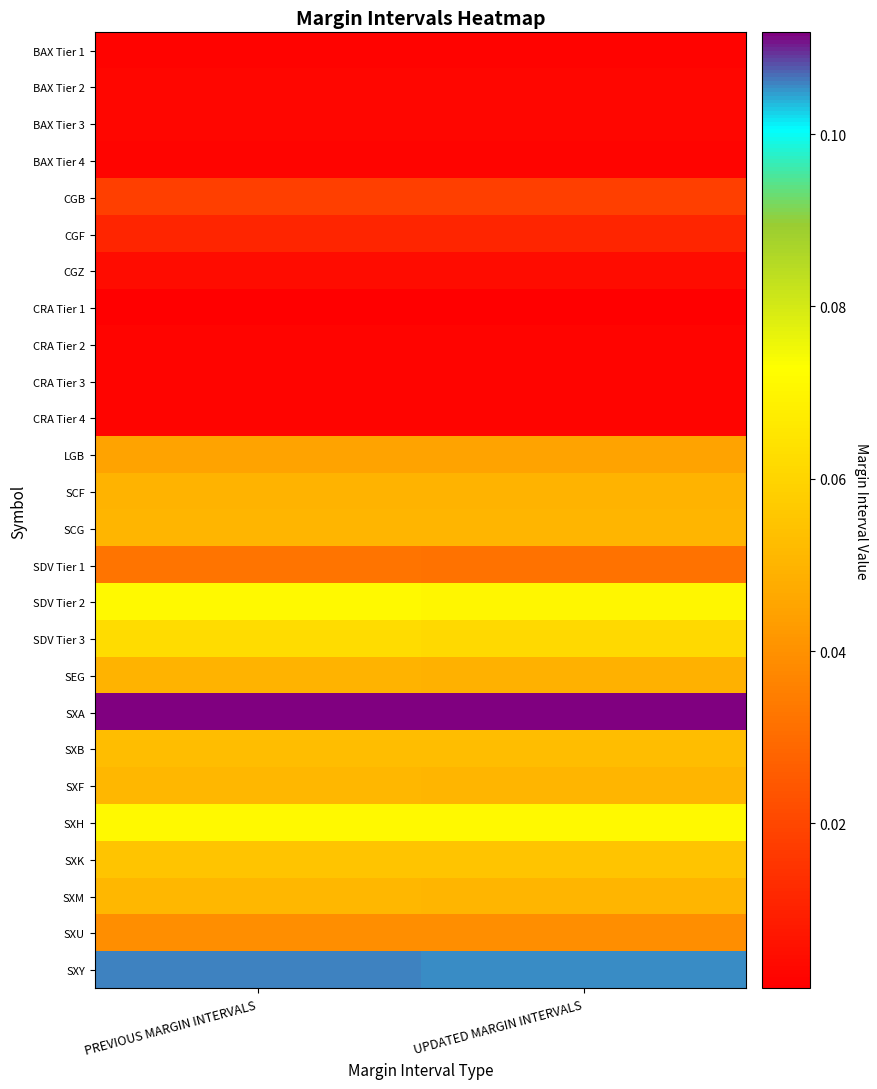

Which series has the largest total across all categories?

SXA